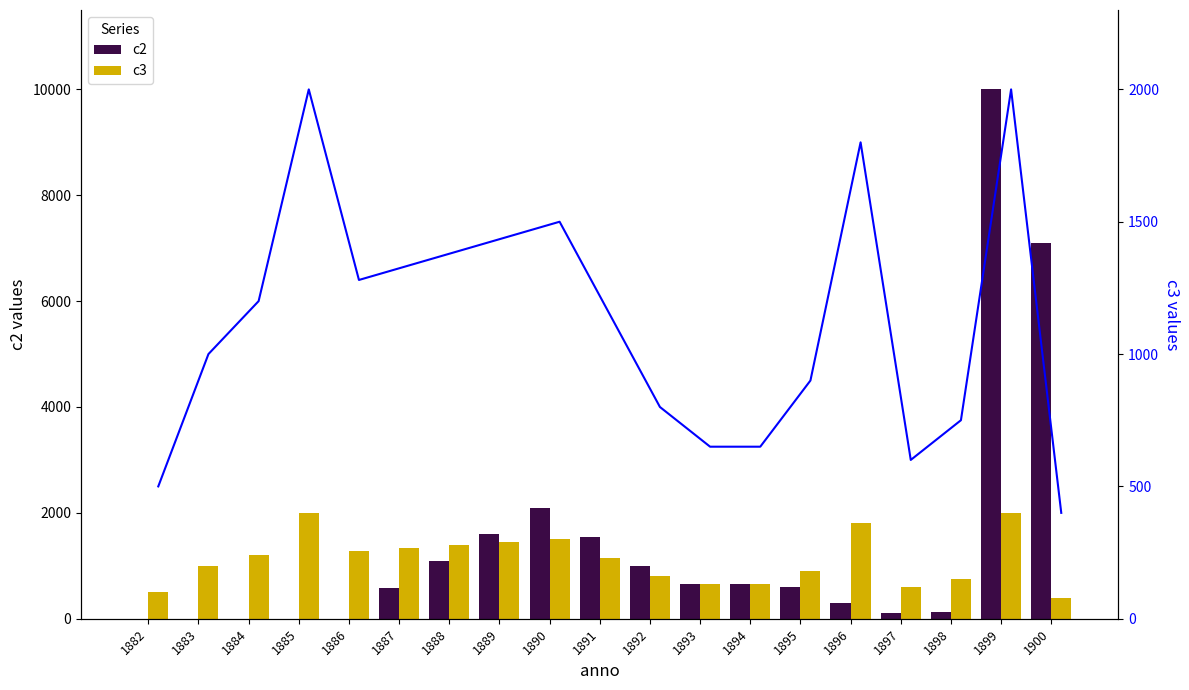

What is the value of the c3 bar at the 12th from the left?

650